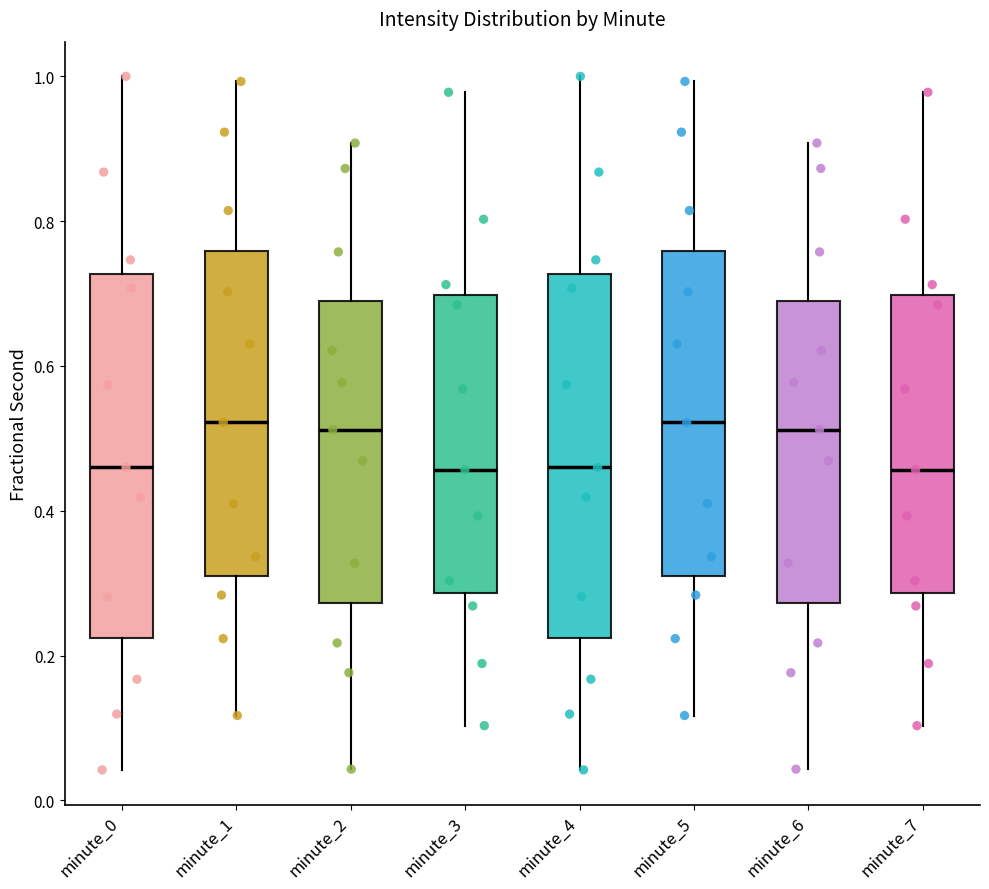

Reading left to right, transcribe this box plot: for each box, give where its median line is, the range the box spans, and where its two whiskers end, as read against the y-axis. The values are not printed on the chart, so give them approximately, as read against the axis.

minute_0: median 0.46, box 0.22 to 0.72, whiskers 0.04 to 1.00
minute_1: median 0.52, box 0.32 to 0.76, whiskers 0.12 to 1.00
minute_2: median 0.52, box 0.28 to 0.68, whiskers 0.04 to 0.90
minute_3: median 0.46, box 0.28 to 0.70, whiskers 0.10 to 0.98
minute_4: median 0.46, box 0.22 to 0.72, whiskers 0.04 to 1.00
minute_5: median 0.52, box 0.32 to 0.76, whiskers 0.12 to 1.00
minute_6: median 0.52, box 0.28 to 0.68, whiskers 0.04 to 0.90
minute_7: median 0.46, box 0.28 to 0.70, whiskers 0.10 to 0.98